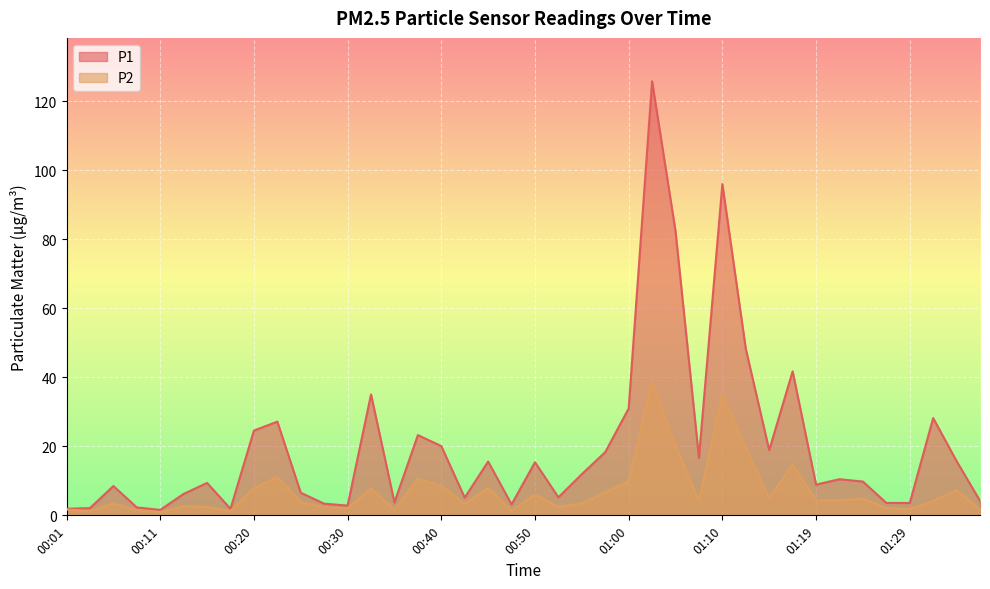

What is the difference between the second highest and second lowest values in the P2 series?

33.8